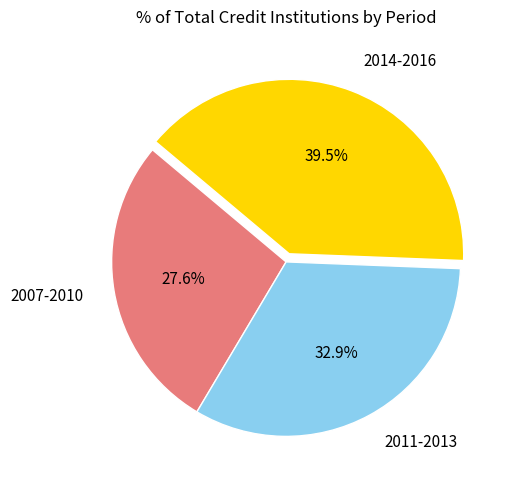

Rank the categories by value from lowest to highest.

2007-2010, 2011-2013, 2014-2016